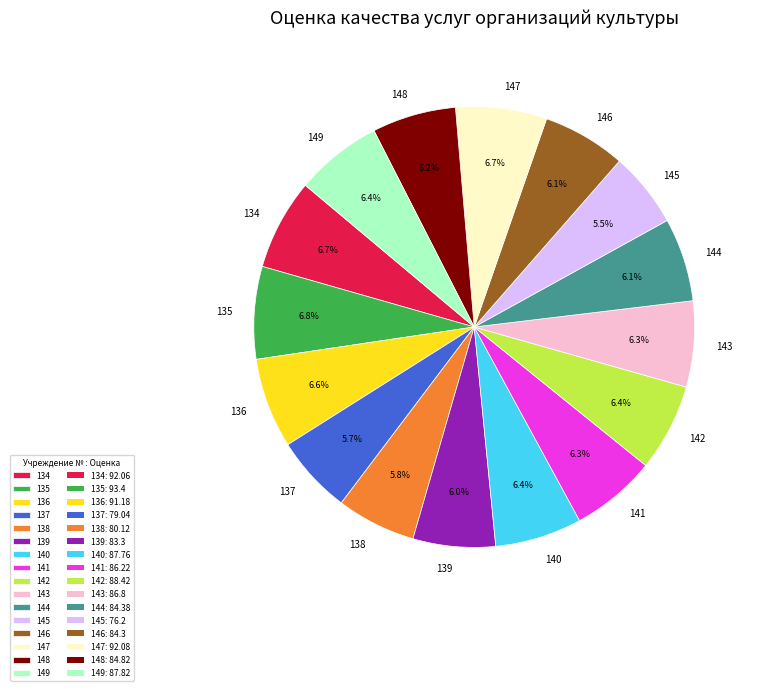

Is there any slice that represents more than half of the pie?

No